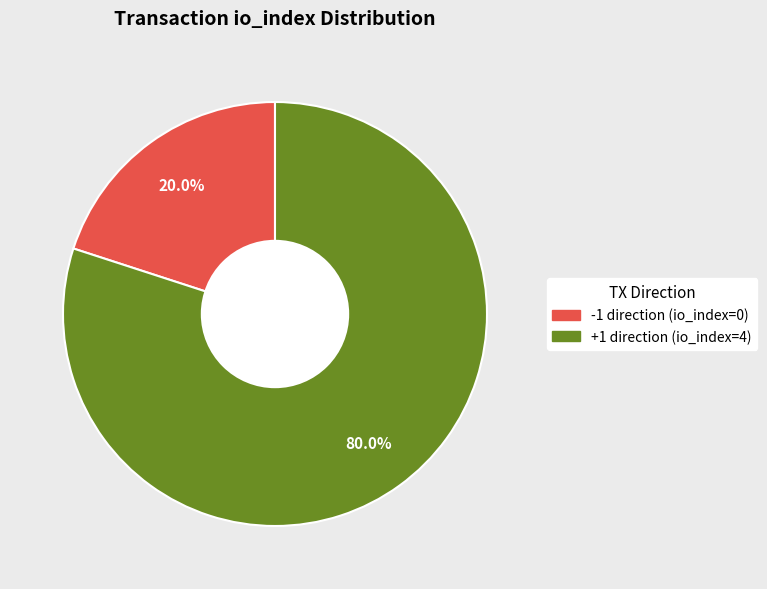

Does any single category account for the majority?

Yes